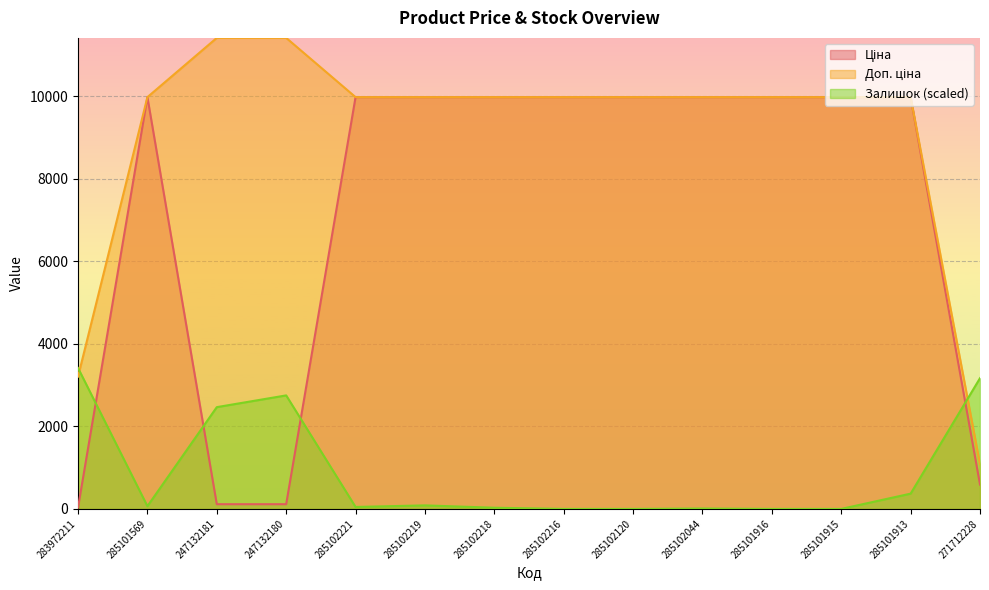

True or false: Доп. ціна has more than 0 points higher than both neighbors.

False